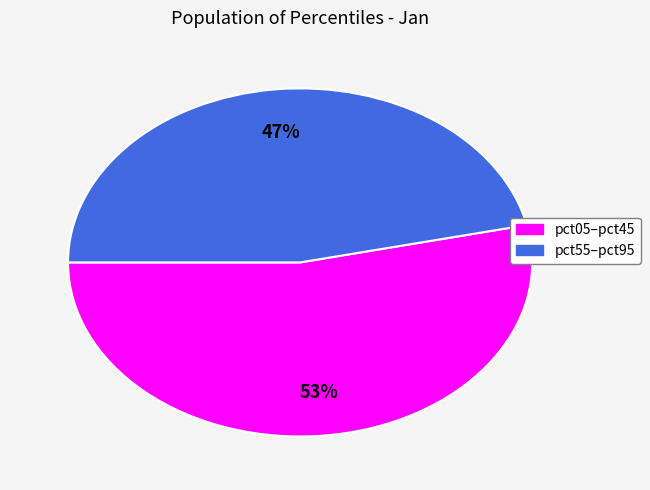

To the nearest percent, what is the average slice percentage?

50%